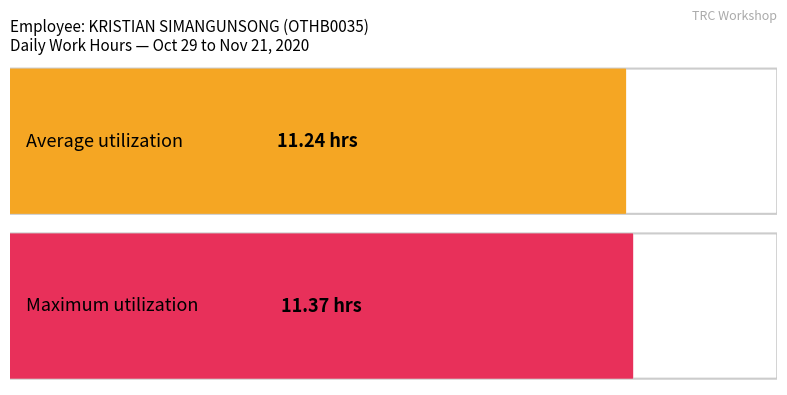

Does the chart contain any negative values?

No